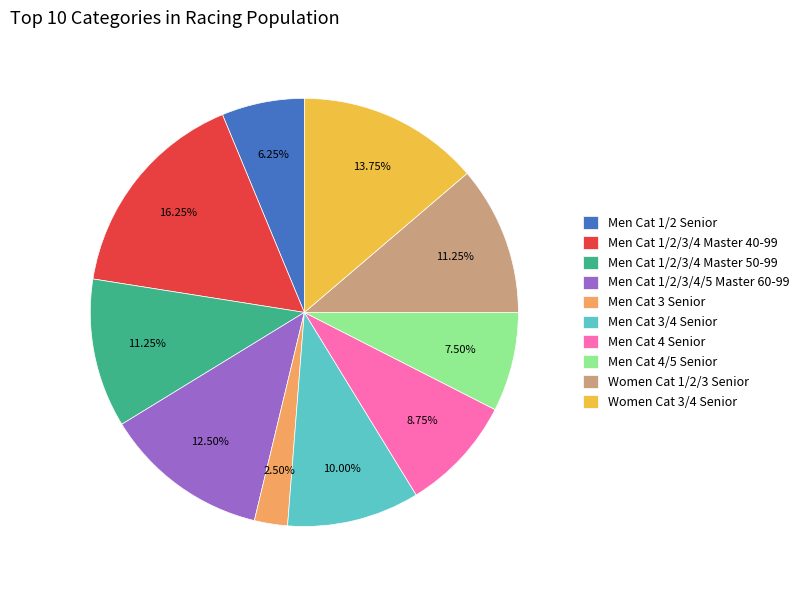

The Men Cat 1/2/3/4/5 Master 60-99 slice represents 1% of the pie. True or false?

False